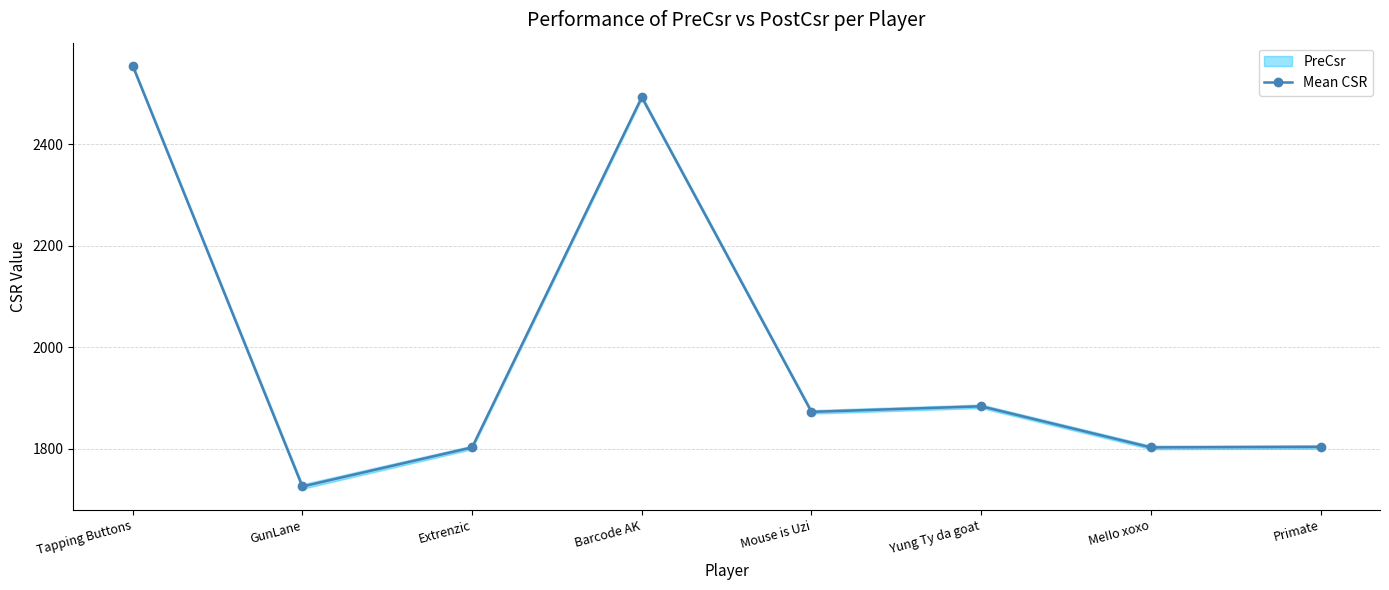

True or false: the data shows 1233.1 at Barcode AK.

False